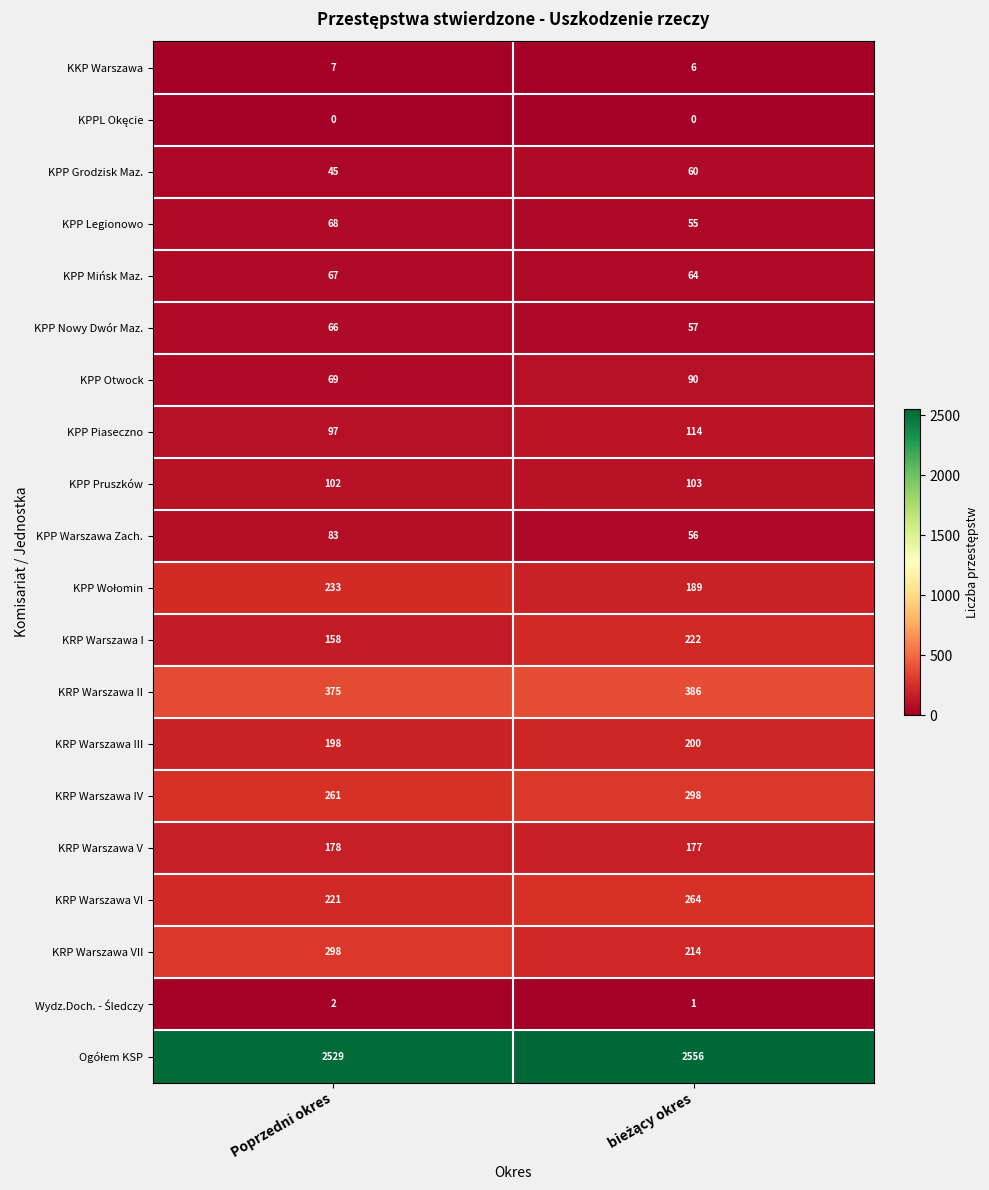

What is the average value of the KPP Nowy Dwór Maz. series?

62